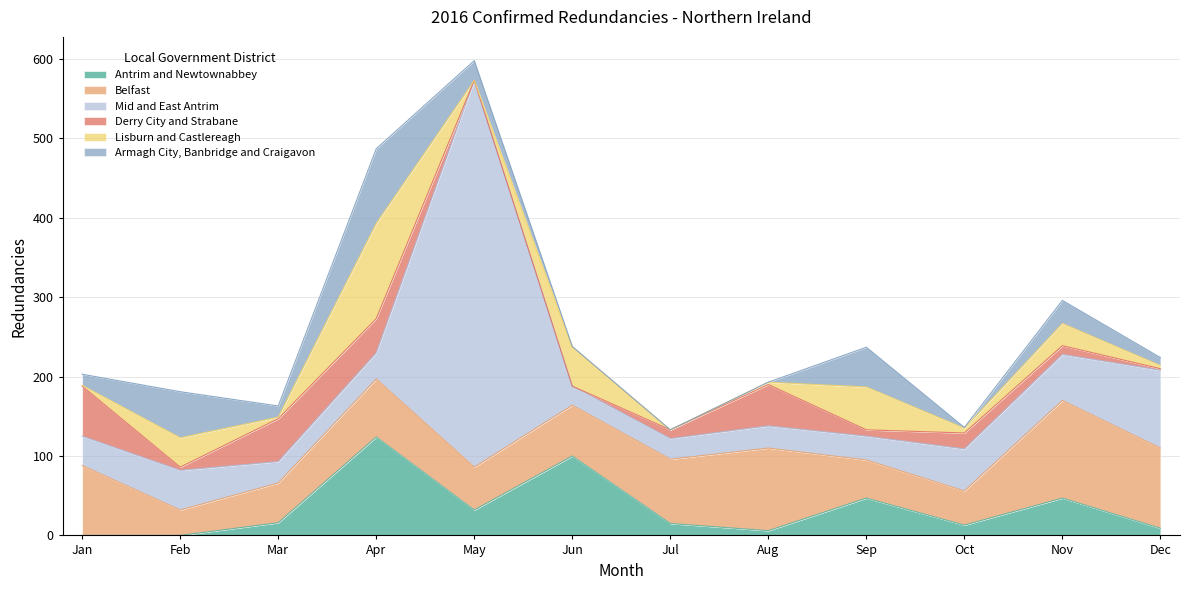

At which category is the sum across all series the highest?

May